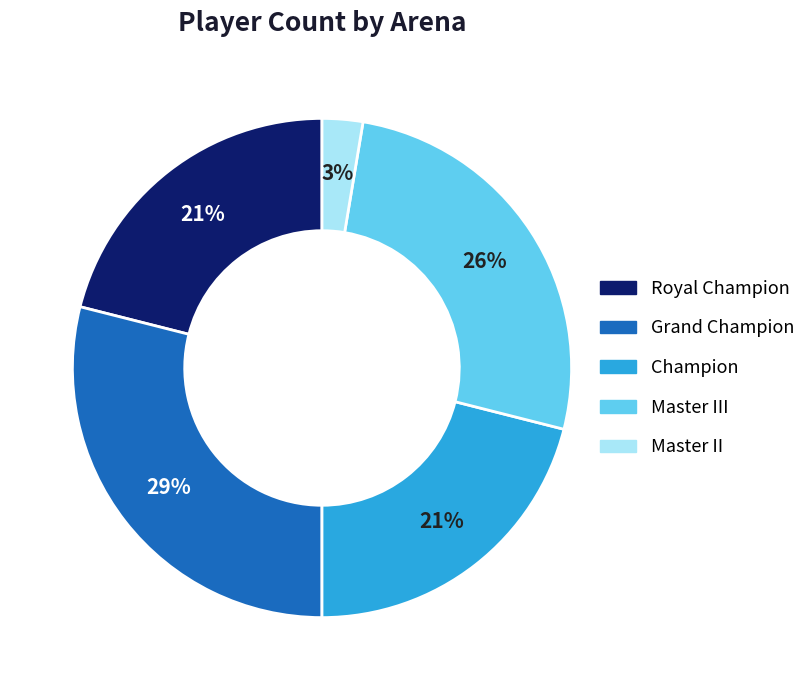

Does any single category account for the majority?

No